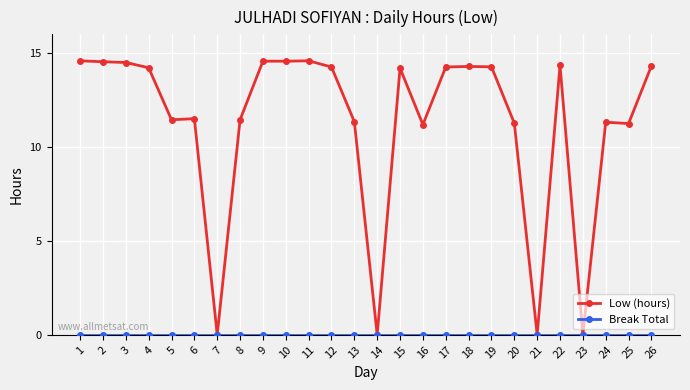

At how many categories does at least one series exceed 11?

22